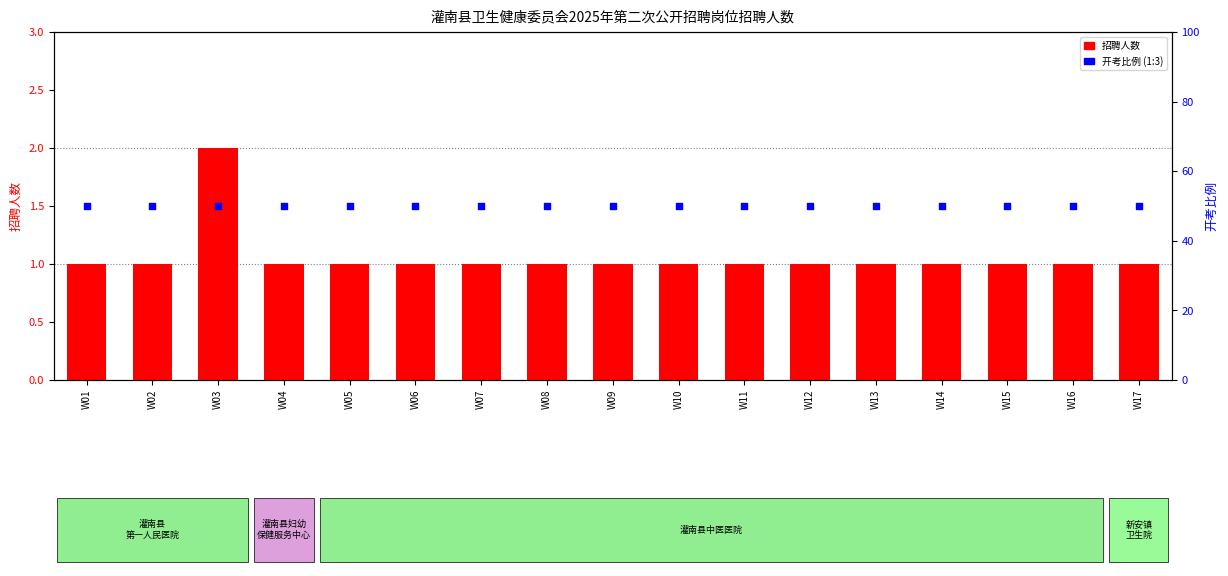

What is the total value across all series at W15?

51